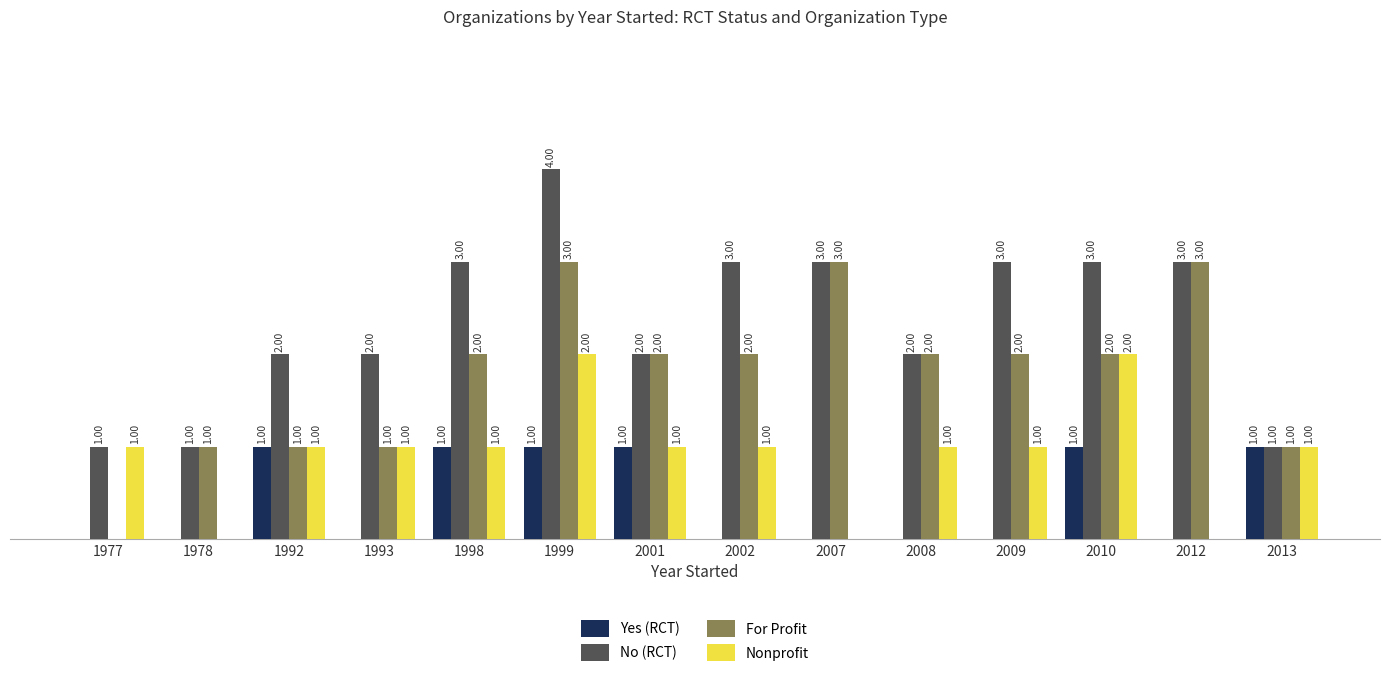

What are all the series names shown in the legend?

Yes (RCT), No (RCT), For Profit, Nonprofit